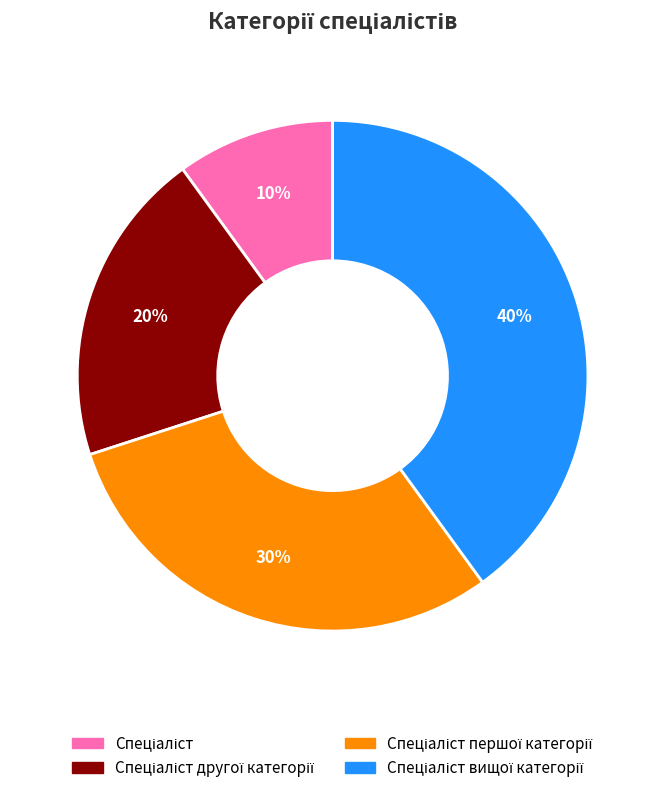

How many segments does this pie chart have?

4